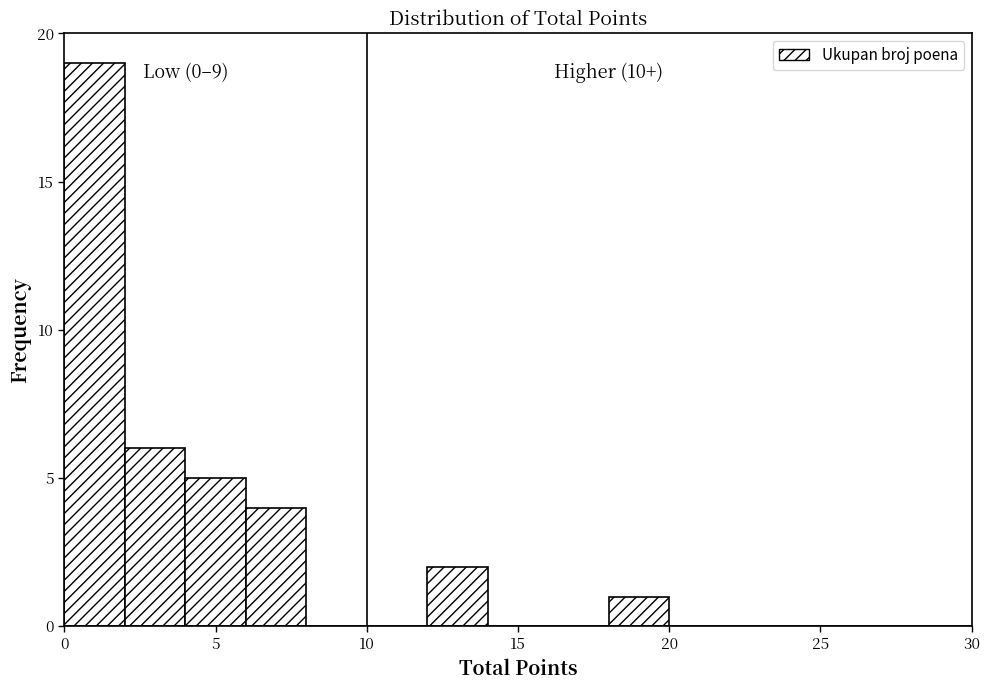

Over which range of the x-axis is the bar tallest?

0 to 2